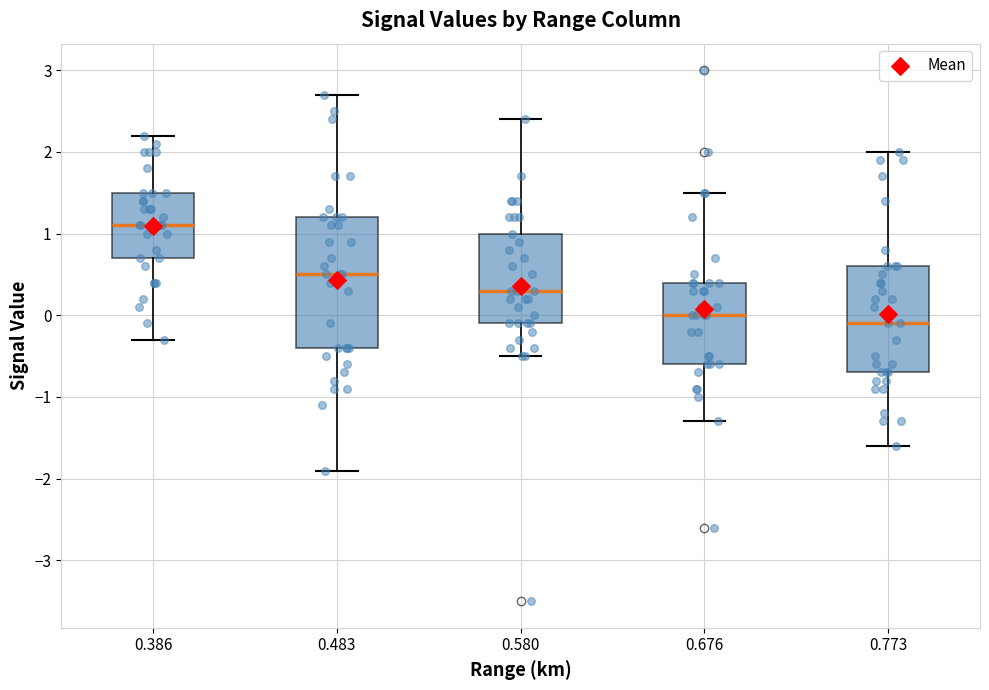

Reading left to right, read every box against the y-axis: the position of its median line, the range the box covers, and the ends of its whiskers. The values are not printed on the chart, so give them approximately, as read against the axis.

0.386: median 1.1, box 0.7 to 1.5, whiskers -0.3 to 2.2
0.483: median 0.5, box -0.4 to 1.2, whiskers -1.9 to 2.7
0.580: median 0.3, box -0.1 to 1.0, whiskers -0.5 to 2.4
0.676: median 0.0, box -0.6 to 0.4, whiskers -1.3 to 1.5
0.773: median -0.1, box -0.7 to 0.6, whiskers -1.6 to 2.0